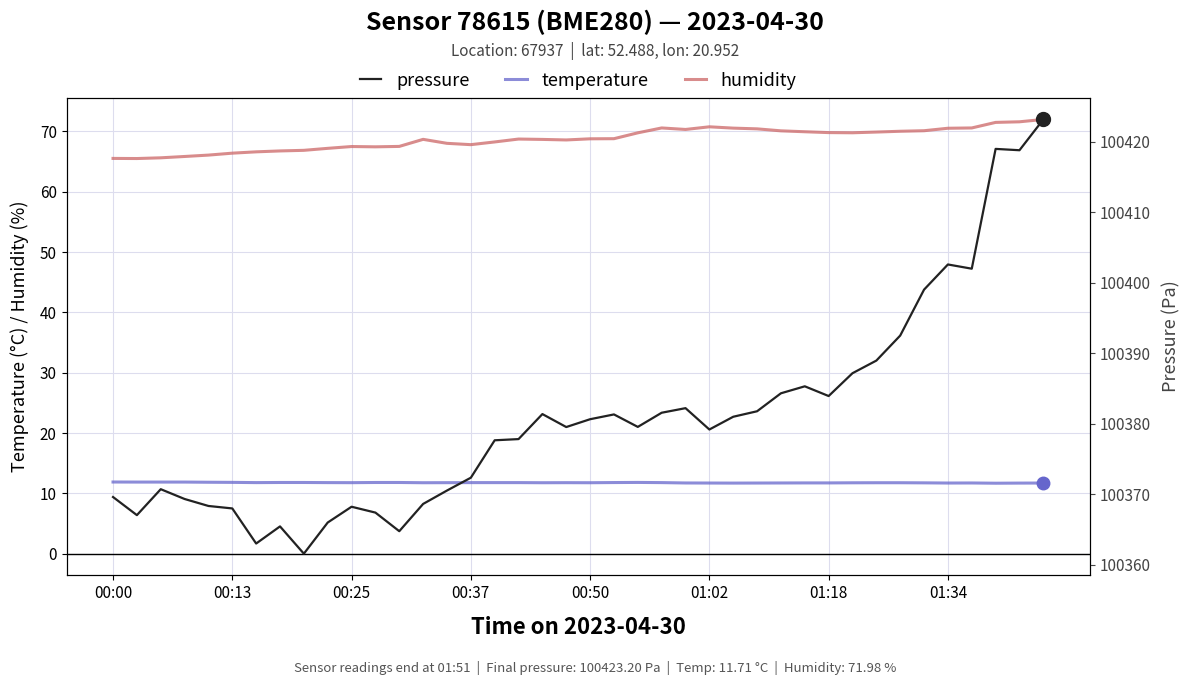

What is the spread (max minus min) of values at 32?

100377.2